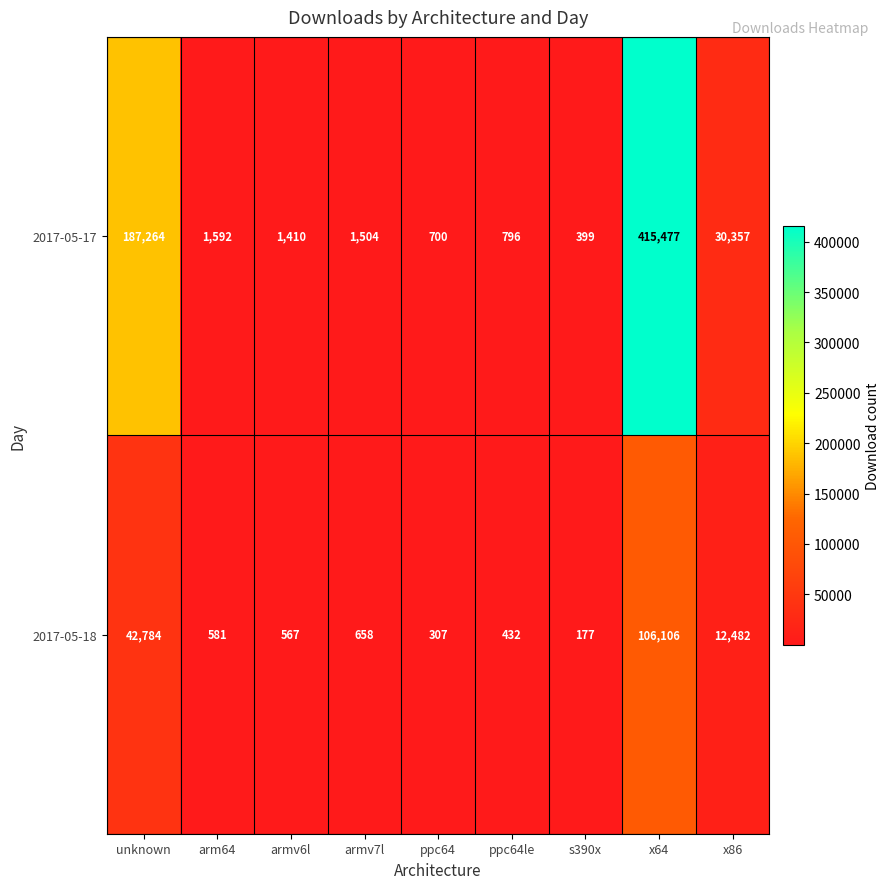

What is the difference between the 2017-05-18 values at s390x and ppc64?

130